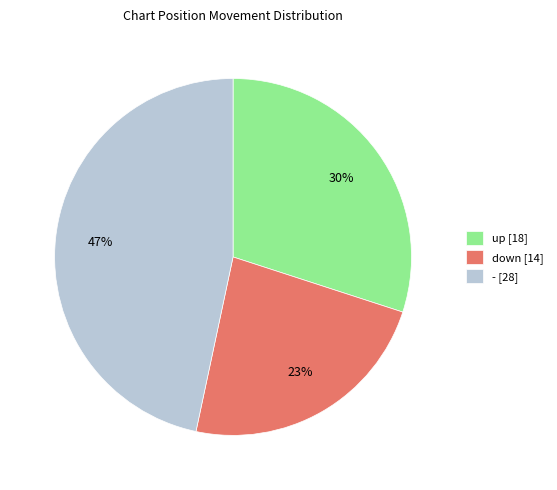

Does - account for over 50% of the chart?

No